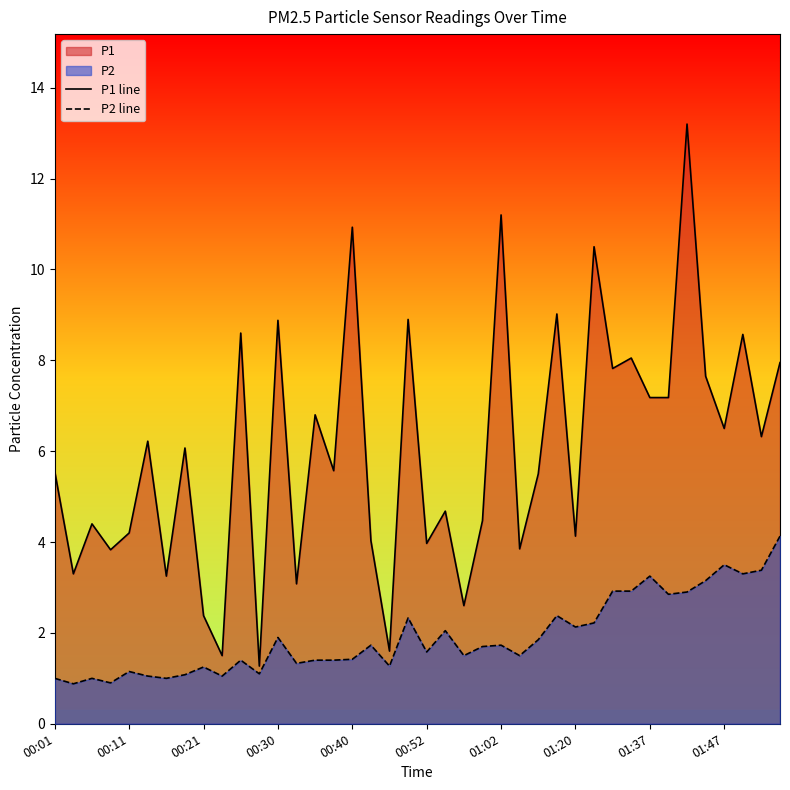

Which series has the largest total across all categories?

P1 line